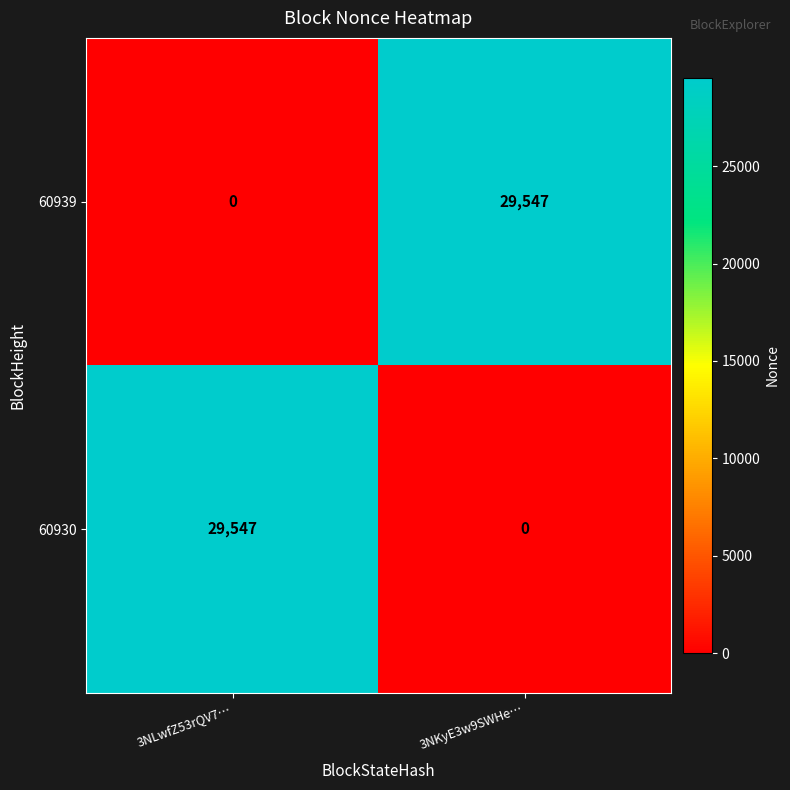

At 3NLwfZ53rQV7…, list the series in order from largest to smallest.

60930, 60939